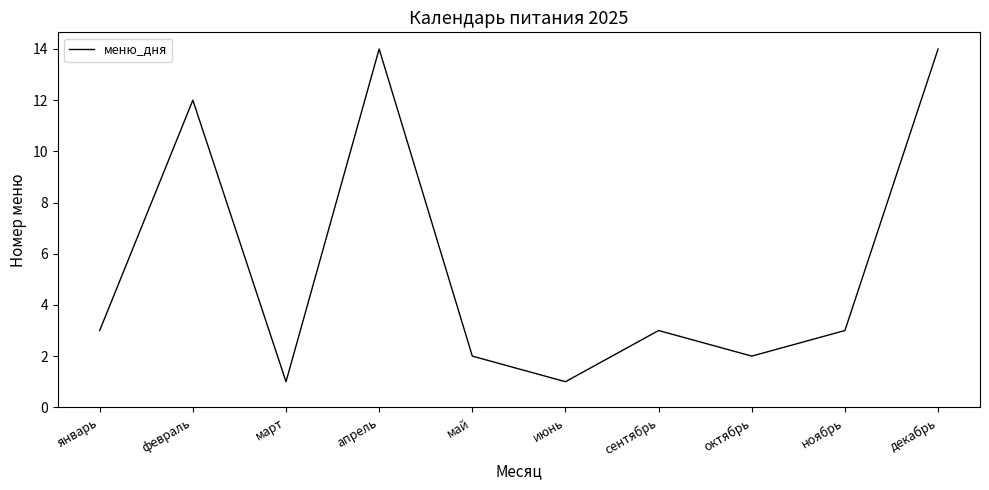

What is the difference between the maximum and minimum values?

13